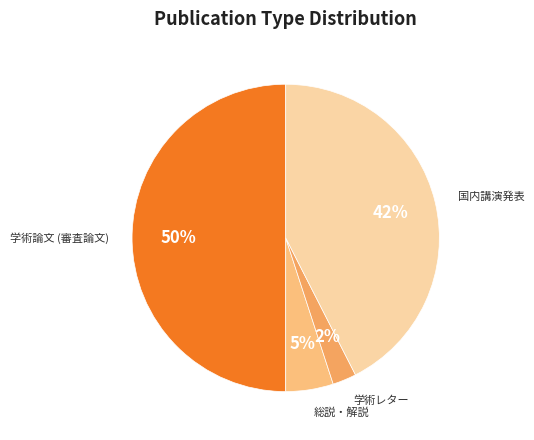

Count the number of slices in the pie.

4